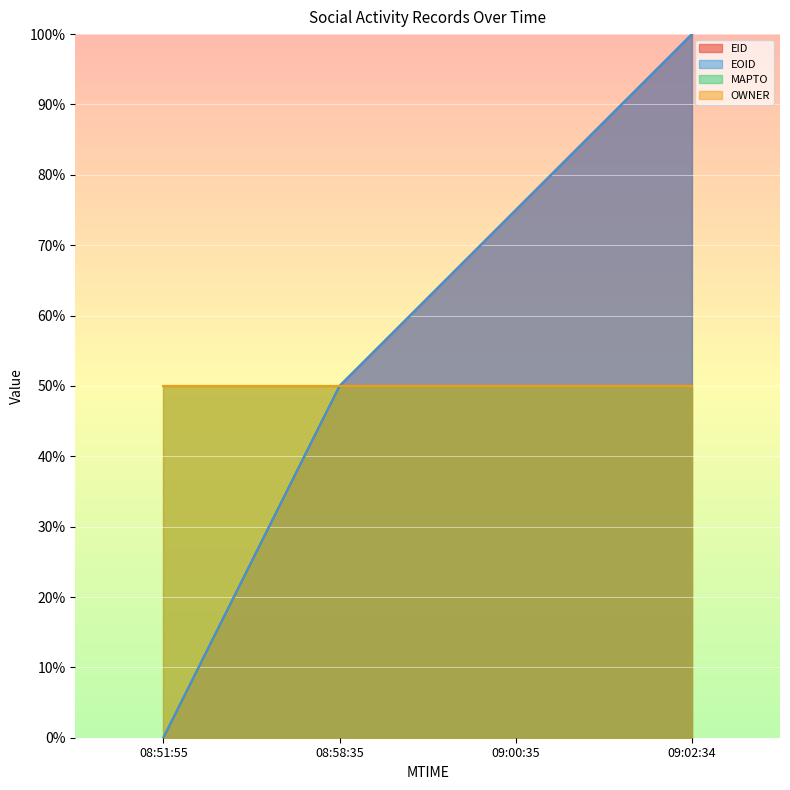

How many data points in EID are above 74?

2